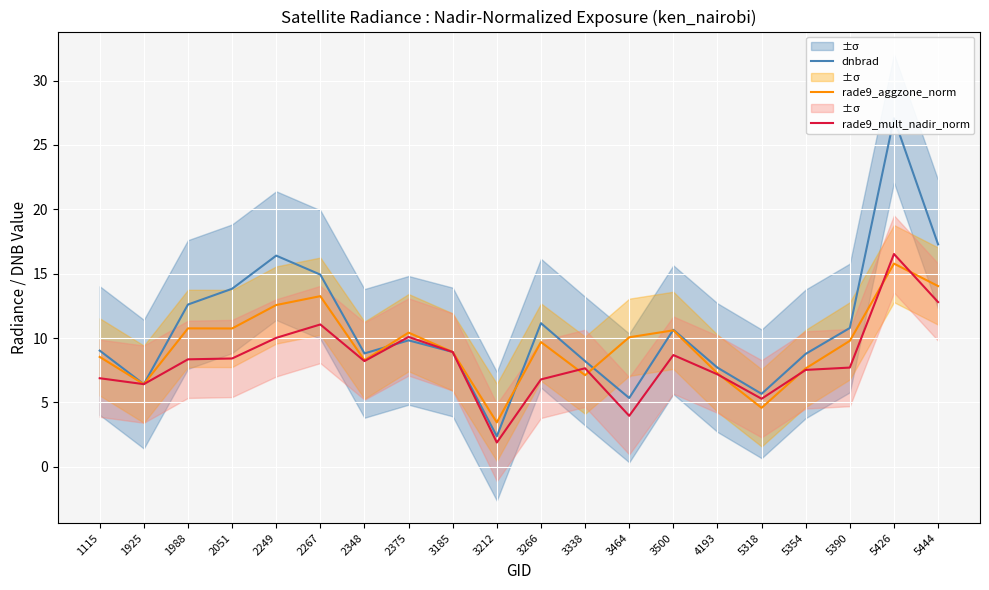

Reading left to right, transcribe all the data shown in this chart.

dnbrad: 1115=9.0	1925=6.4	1988=12.6	2051=13.8	2249=16.4	2267=14.9	2348=8.8	2375=9.8	3185=8.9	3212=2.4	3266=11.2	3338=8.2	3464=5.3	3500=10.6	4193=7.7	5318=5.7	5354=8.8	5390=10.8	5426=27.1	5444=17.3
rade9_aggzone_norm: 1115=8.5	1925=6.4	1988=10.7	2051=10.7	2249=12.6	2267=13.3	2348=8.3	2375=10.4	3185=8.9	3212=3.4	3266=9.7	3338=7.1	3464=10.1	3500=10.6	4193=7.3	5318=4.6	5354=7.6	5390=9.8	5426=15.8	5444=14.0
rade9_mult_nadir_norm: 1115=6.9	1925=6.4	1988=8.3	2051=8.4	2249=10.0	2267=11.1	2348=8.2	2375=10.1	3185=8.9	3212=1.9	3266=6.8	3338=7.6	3464=4.0	3500=8.7	4193=7.2	5318=5.3	5354=7.5	5390=7.7	5426=16.5	5444=12.8